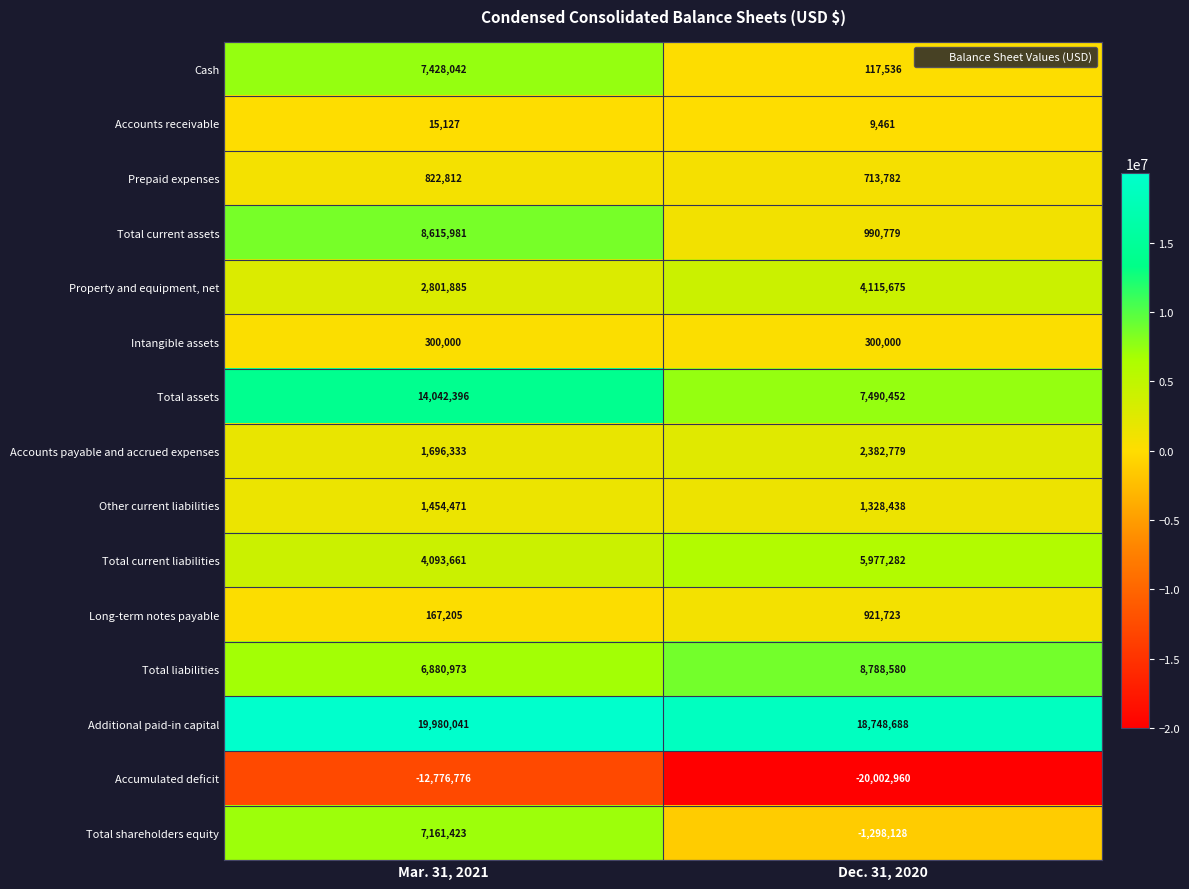

What is the difference between the Total current assets values at Mar. 31, 2021 and Dec. 31, 2020?

7625202